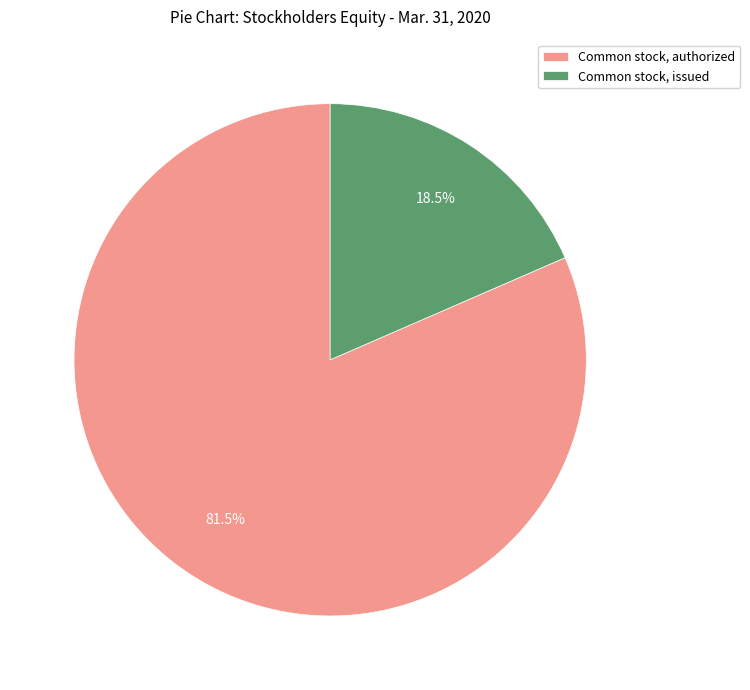

Which slice is the largest?

Common stock, authorized